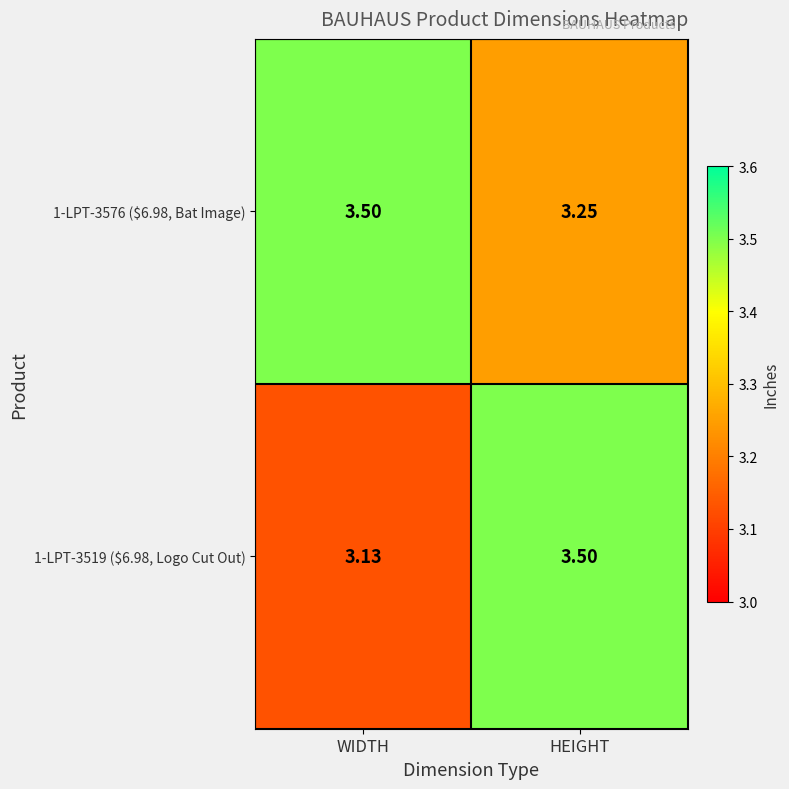

At which label is 1-LPT-3519 ($6.98, Logo Cut Out) closest to 3?

WIDTH